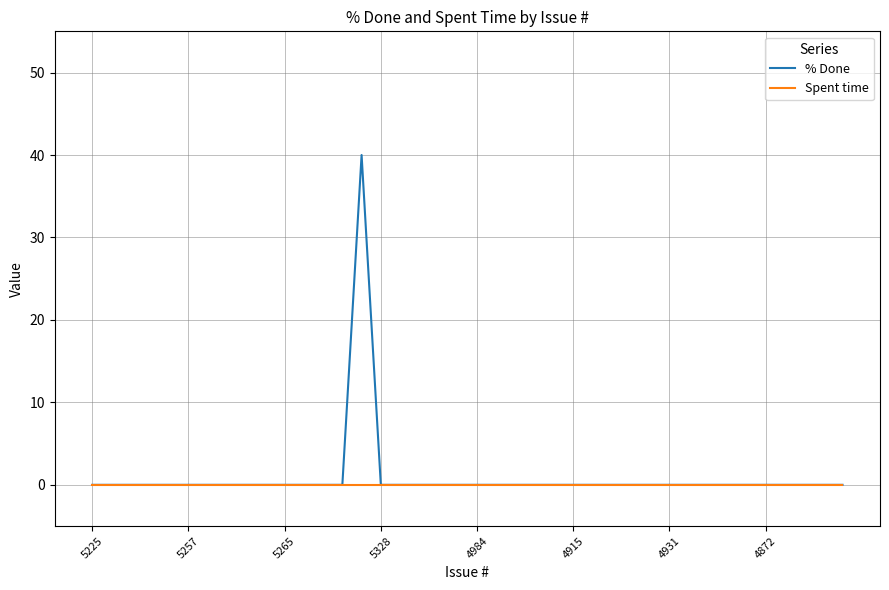

List the series in order of their peak value, lowest first.

Spent time, % Done